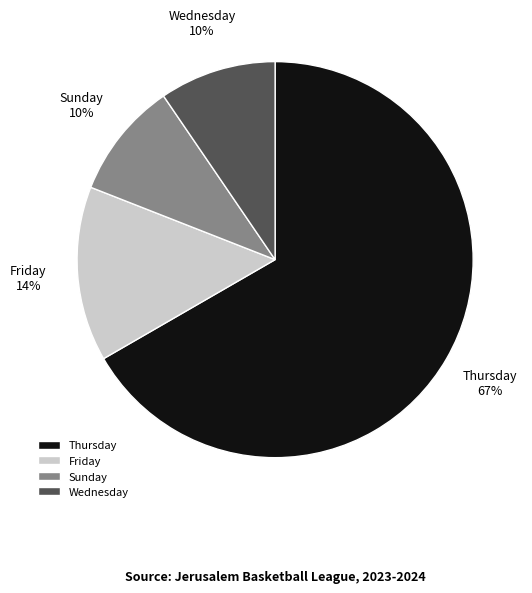

How many slices are in this pie chart?

4